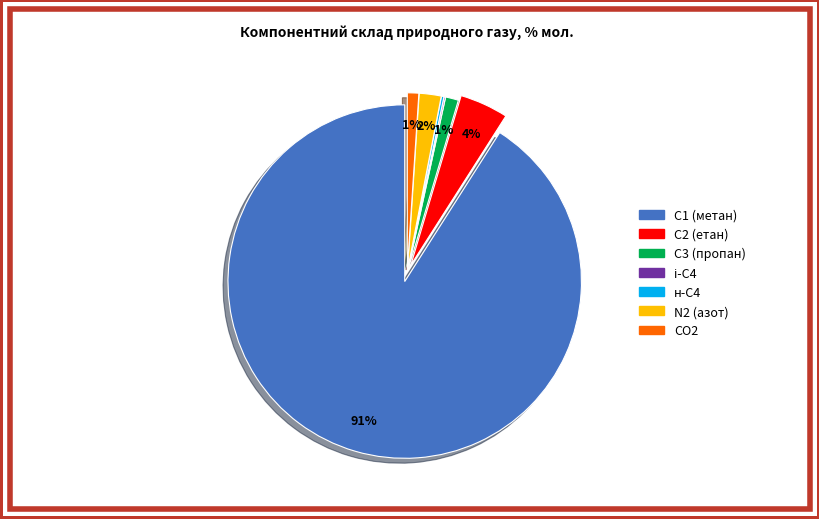

Is it true that С2 (етан) is 4% of the pie?

True